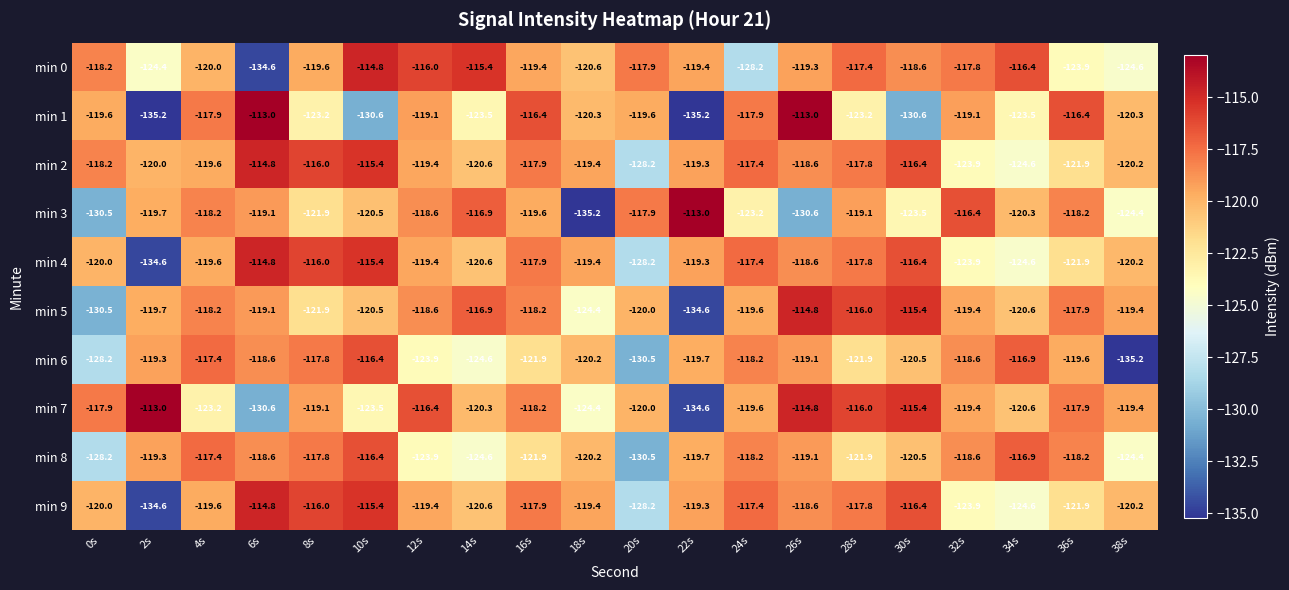

At which category is the sum across all series the highest?

26s